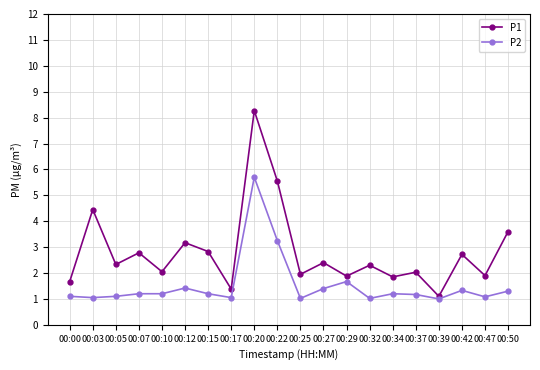

List the series in order of their overall mean, highest first.

P1, P2